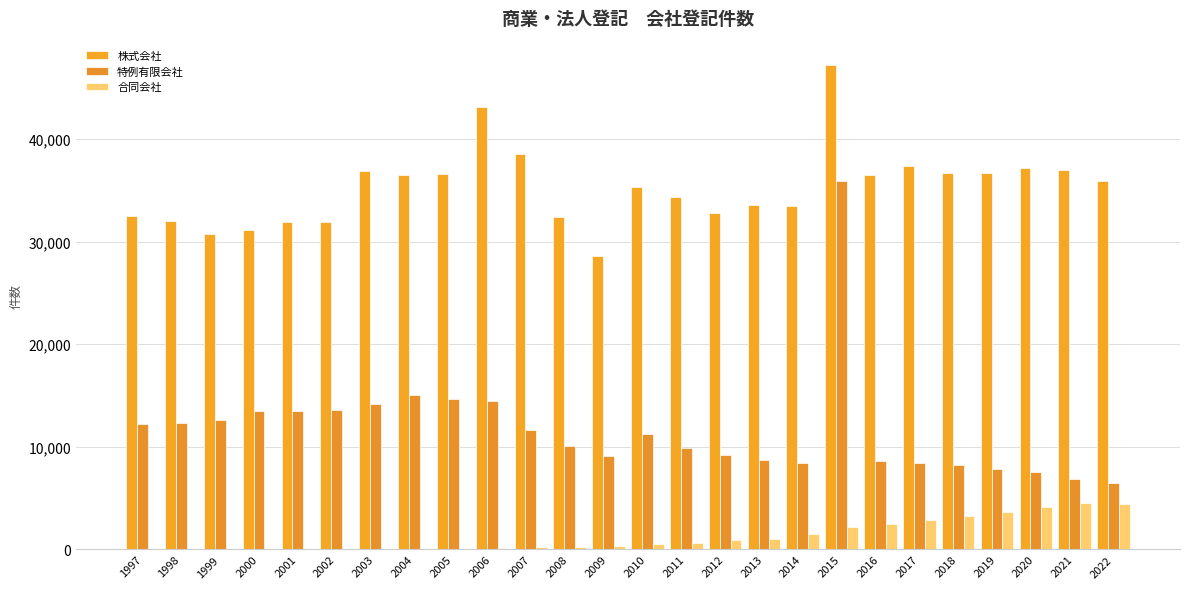

Are the bars horizontal?

No